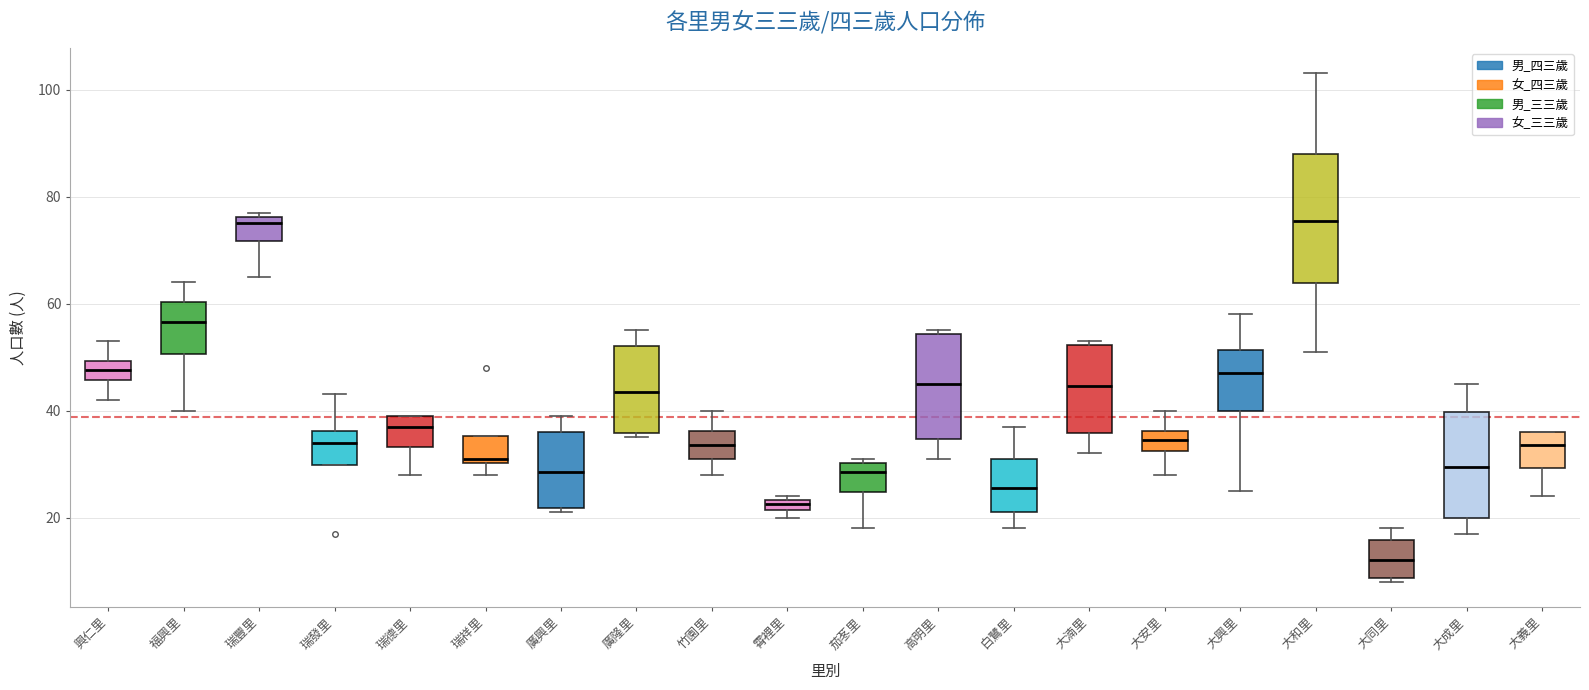

Which box has the lowest median line?

大同里